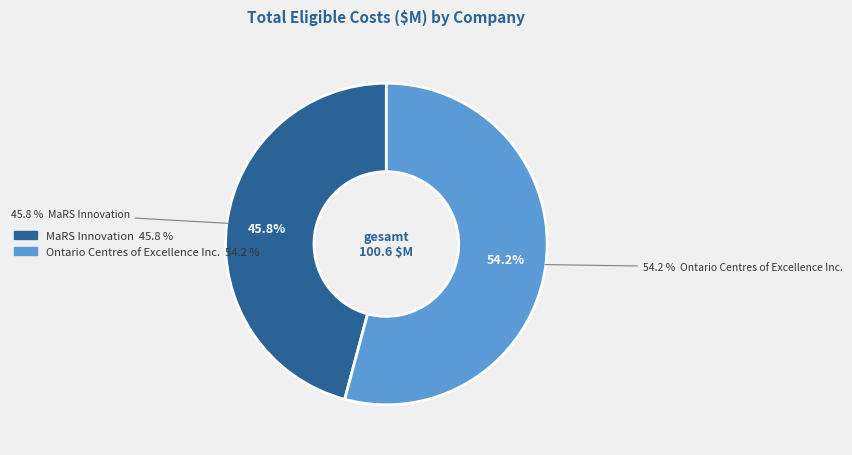

Is it true that MaRS Innovation is 46% of the pie?

True